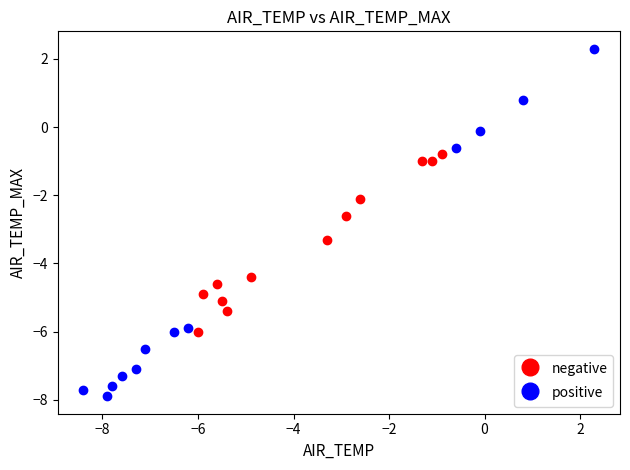

Which series reaches the maximum Y coordinate?

positive